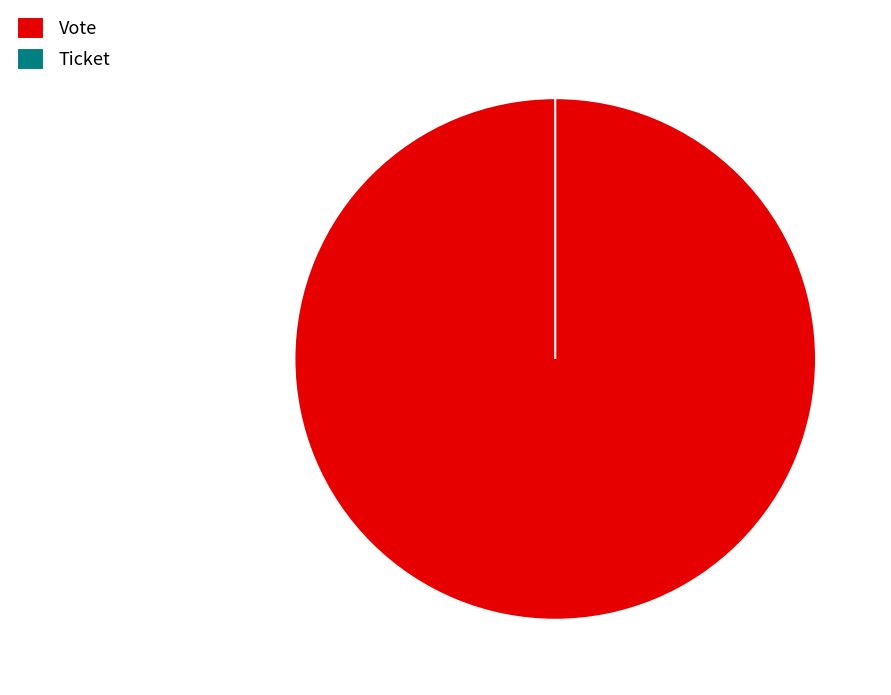

To the nearest percent, what is the difference between the largest and smallest slice percentages?

100%